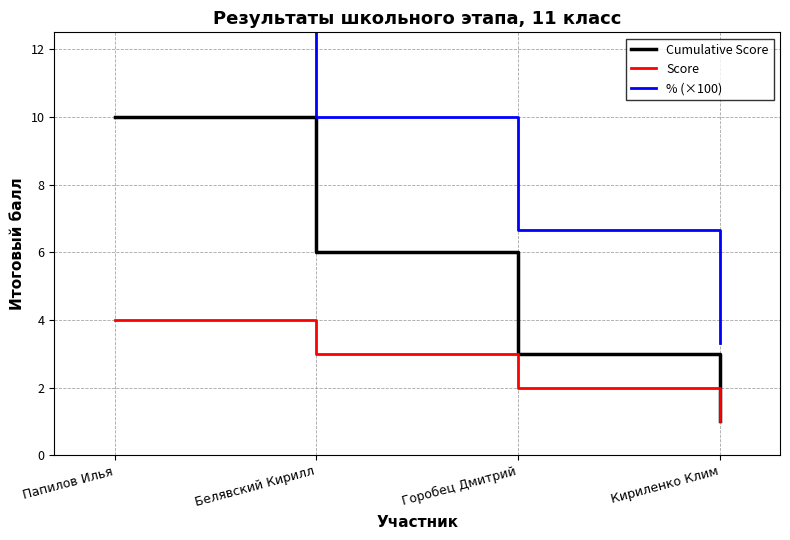

Does the chart have visible grid lines?

Yes